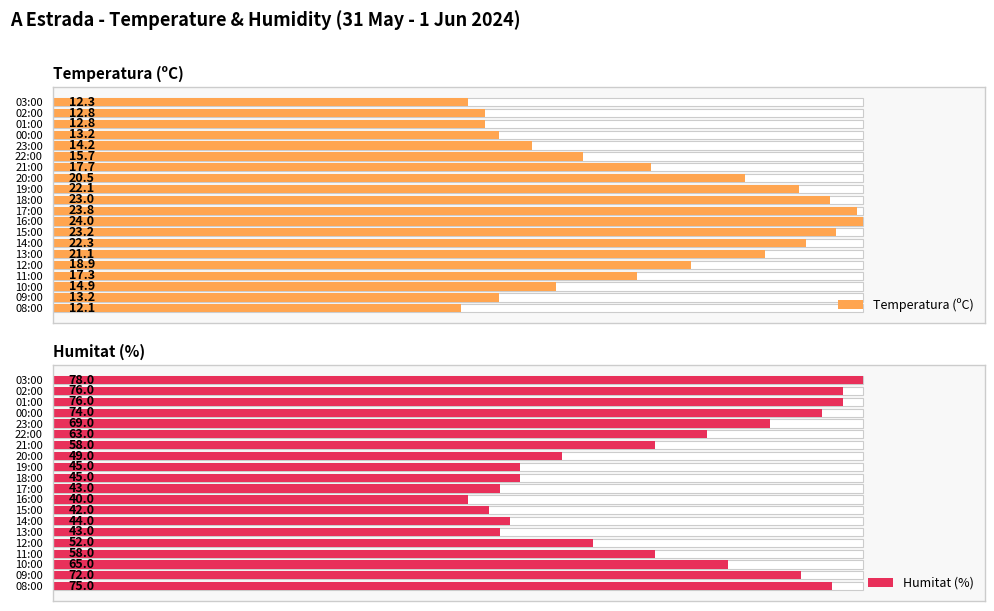

List the series in order of their peak value, lowest first.

Temperatura (ºC), Humitat (%)